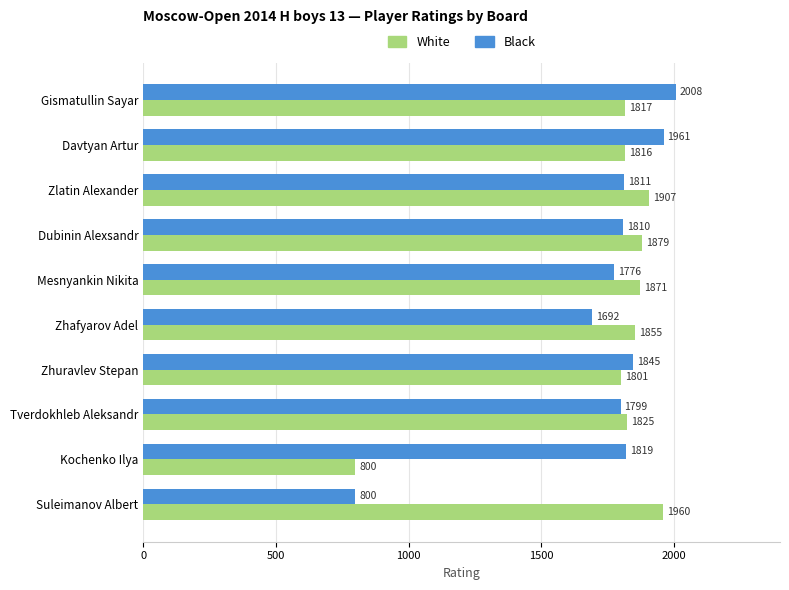

List the series in order of their peak value, highest first.

Black, White